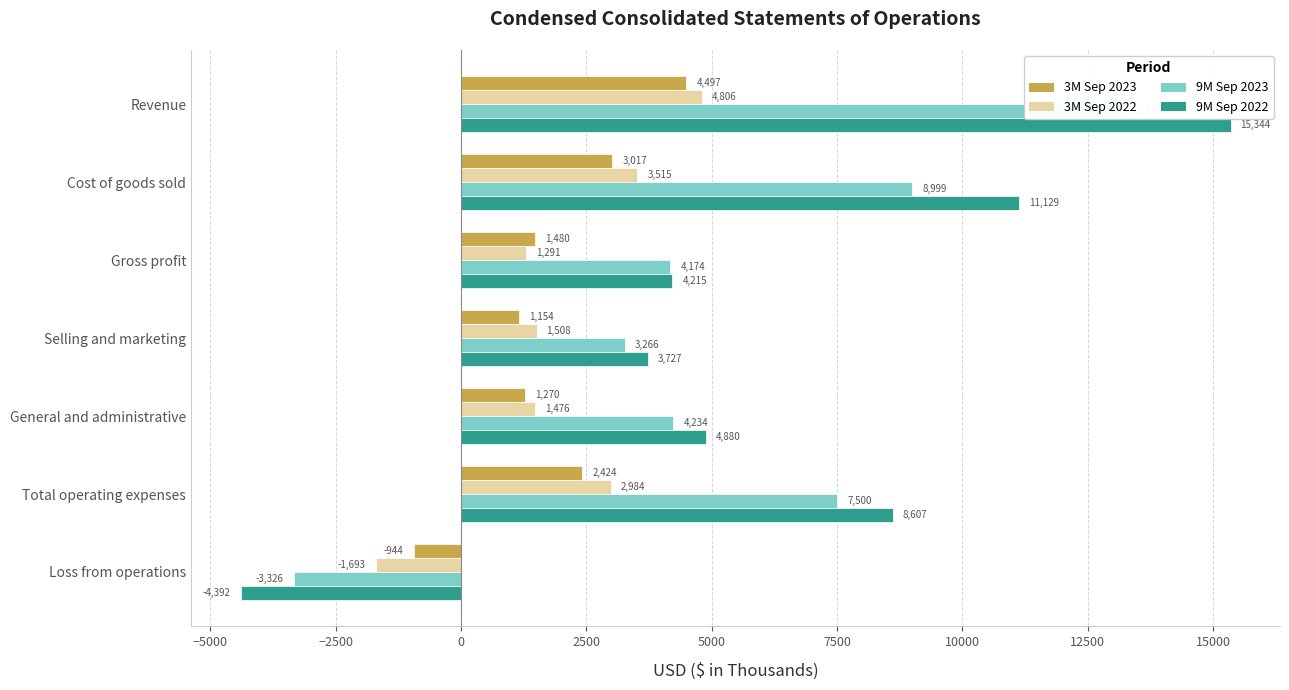

How many values in the 3M Sep 2023 series exceed 1480?

3